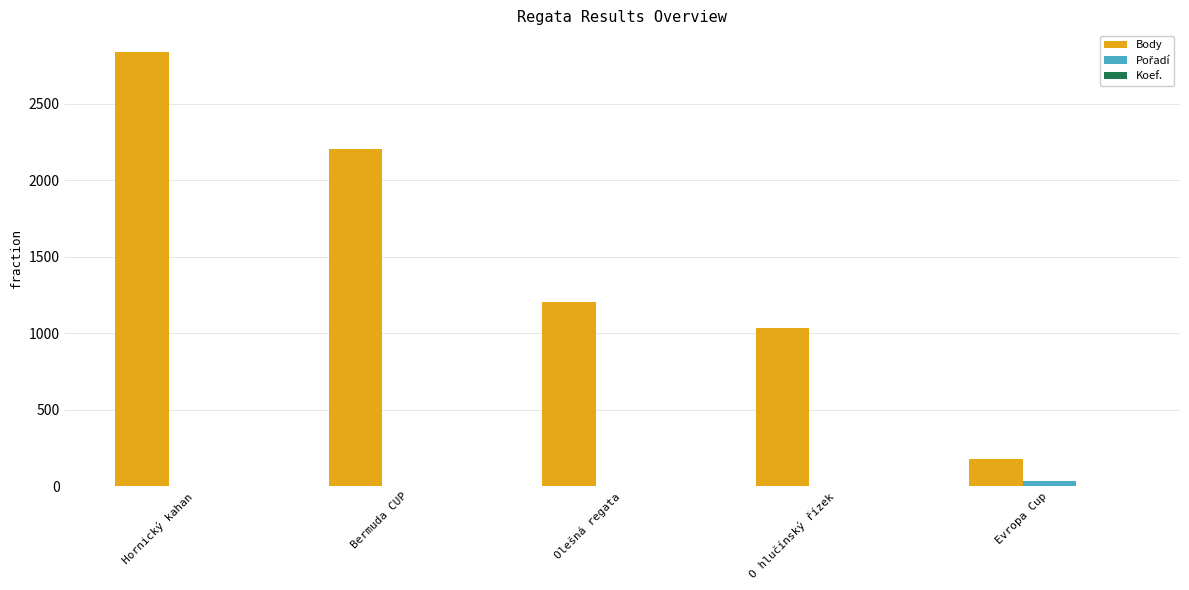

Which series has the largest total across all categories?

Body